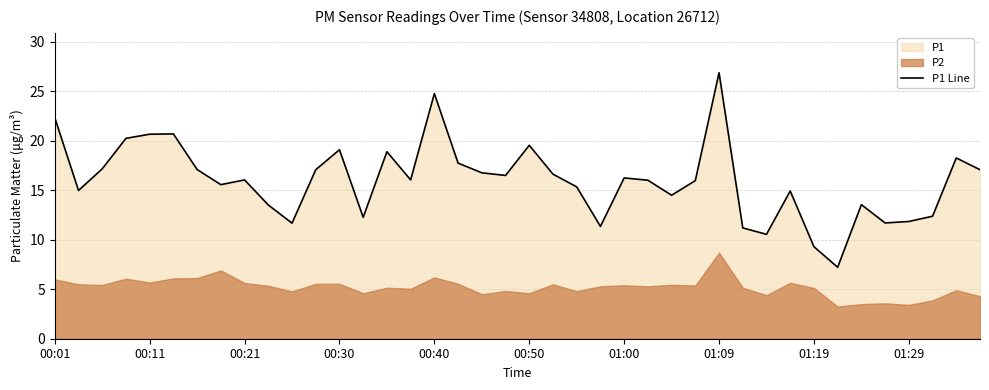

True or false: P1 Line has a value of 33.2 at 00:40.

False